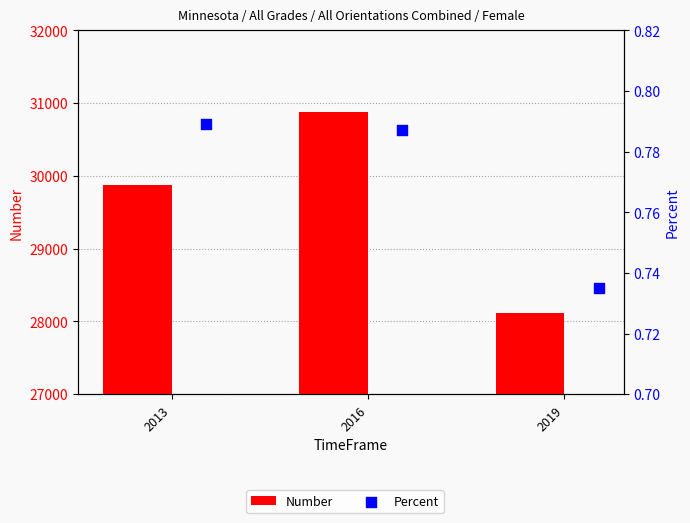

What are all the series names shown in the legend?

Number, Percent